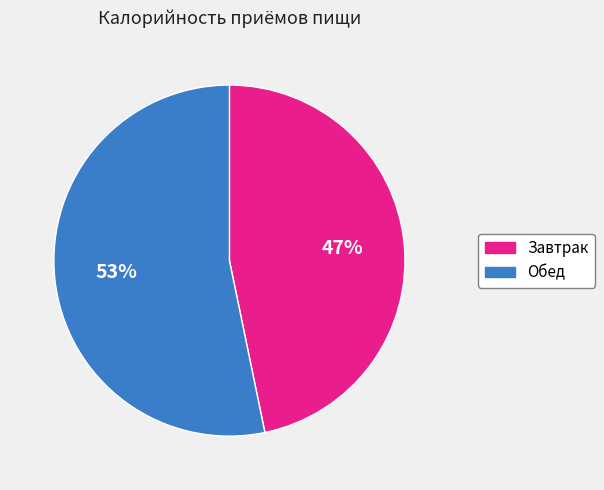

To the nearest percent, what is the difference between the Завтрак and Обед slice percentages?

6%